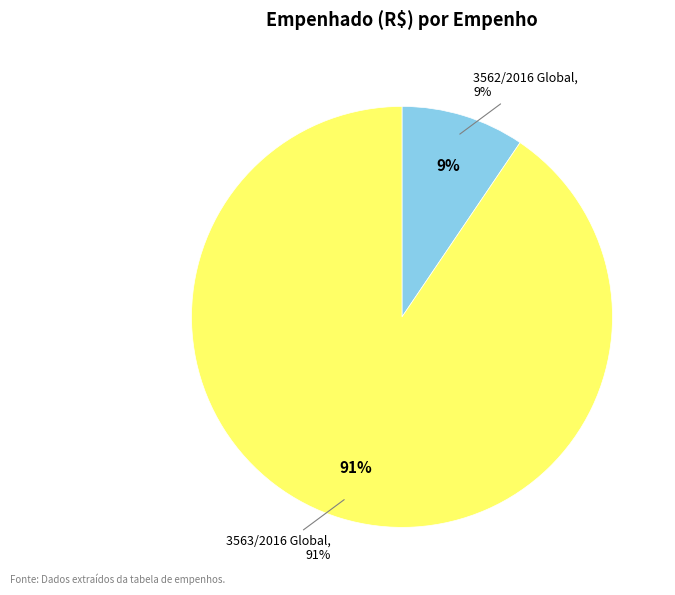

Combined, what portion of the pie is 3563/2016 Global and 3562/2016 Global?

100.0%